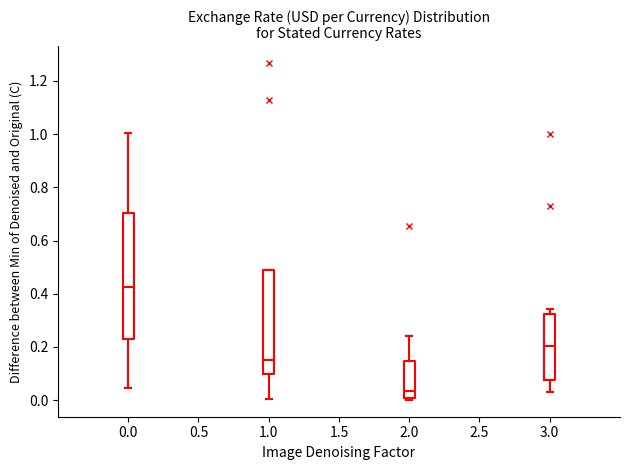

Reading left to right, read every box against the y-axis: the position of its median line, the range the box covers, and the ends of its whiskers. The values are not printed on the chart, so give them approximately, as read against the axis.

0.0: median 0.42, box 0.24 to 0.70, whiskers 0.04 to 1.00
1.0: median 0.16, box 0.10 to 0.50, whiskers 0.00 to 0.50
2.0: median 0.04, box 0.00 to 0.14, whiskers 0.00 (just below the box's lower edge) to 0.24
3.0: median 0.20, box 0.08 to 0.32, whiskers 0.04 to 0.34